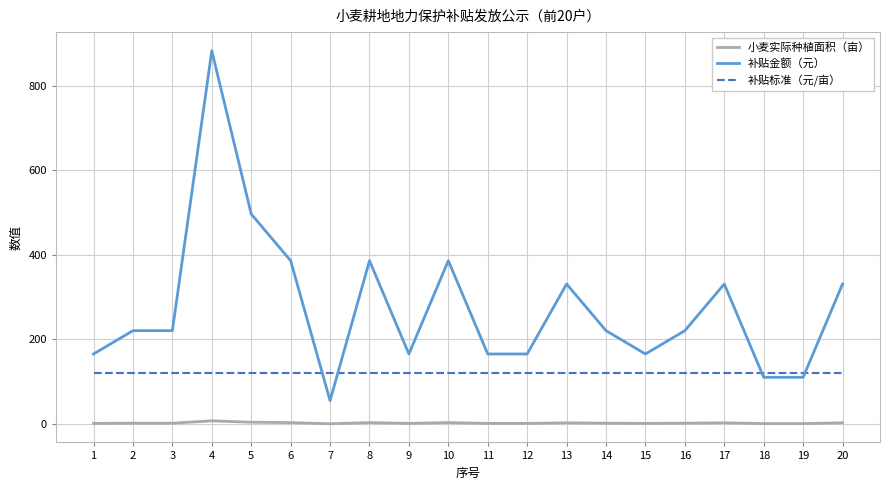

True or false: 补贴标准（元/亩） has a value of 189.4 at 6.

False